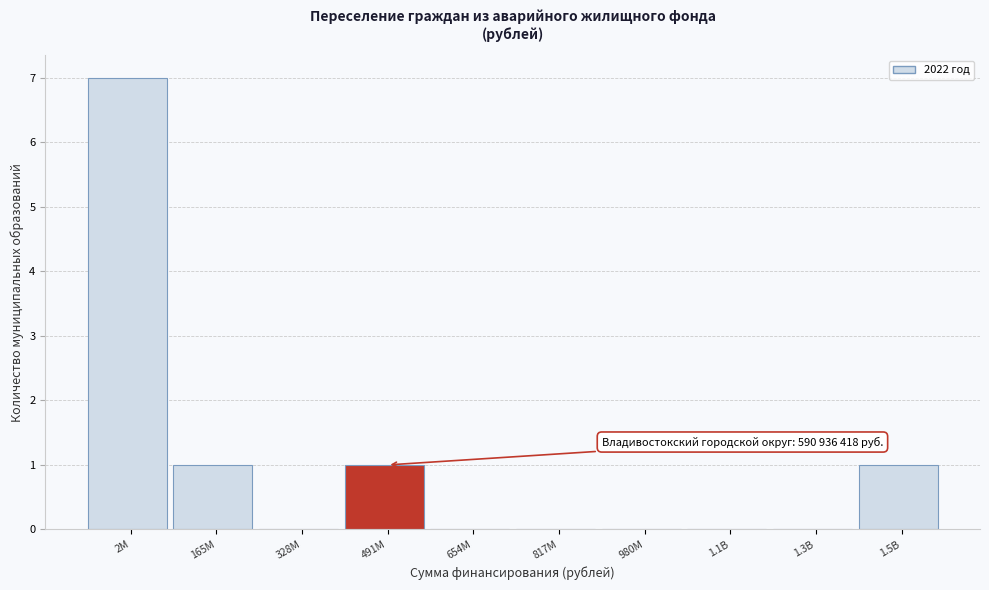

Reading left to right, extract all data points from this chart.

2M=7	165M=1	328M=0	491M=1	654M=0	817M=0	980M=0	1.1B=0	1.3B=0	1.5B=1